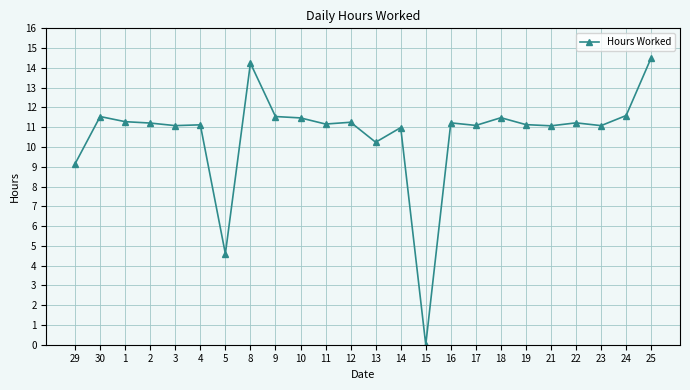

What is the difference between the maximum and minimum values?

14.5